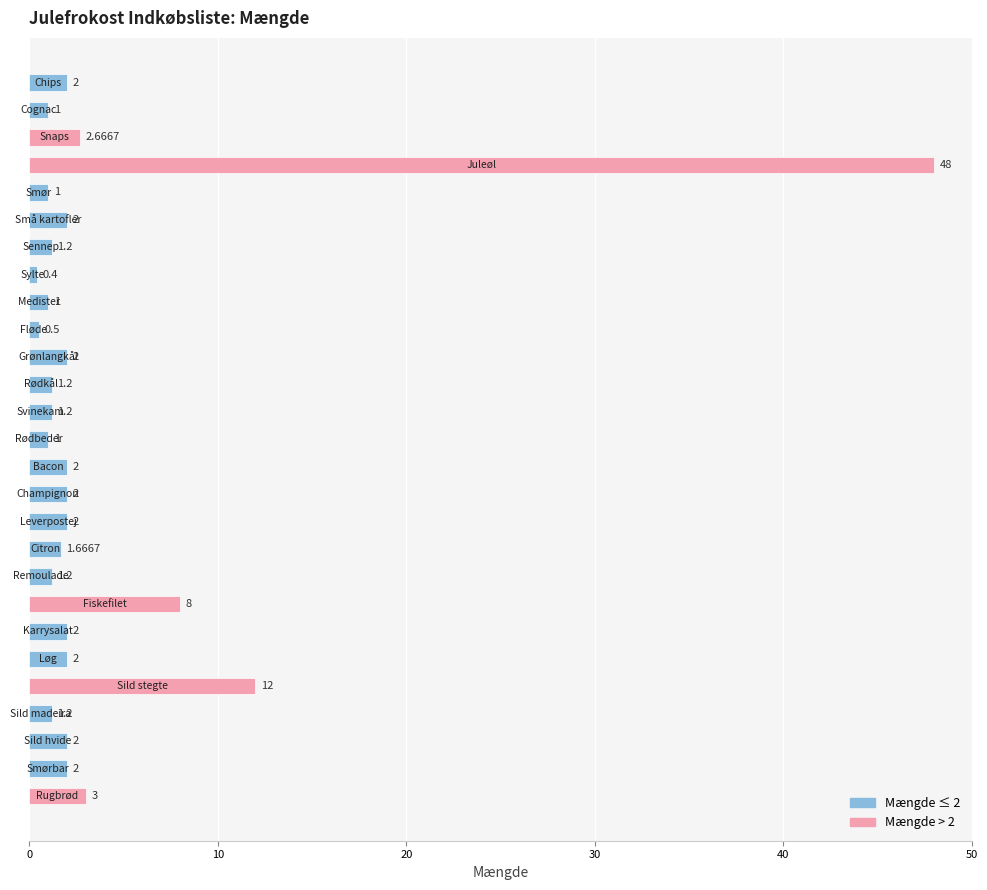

What is the average value?

3.9